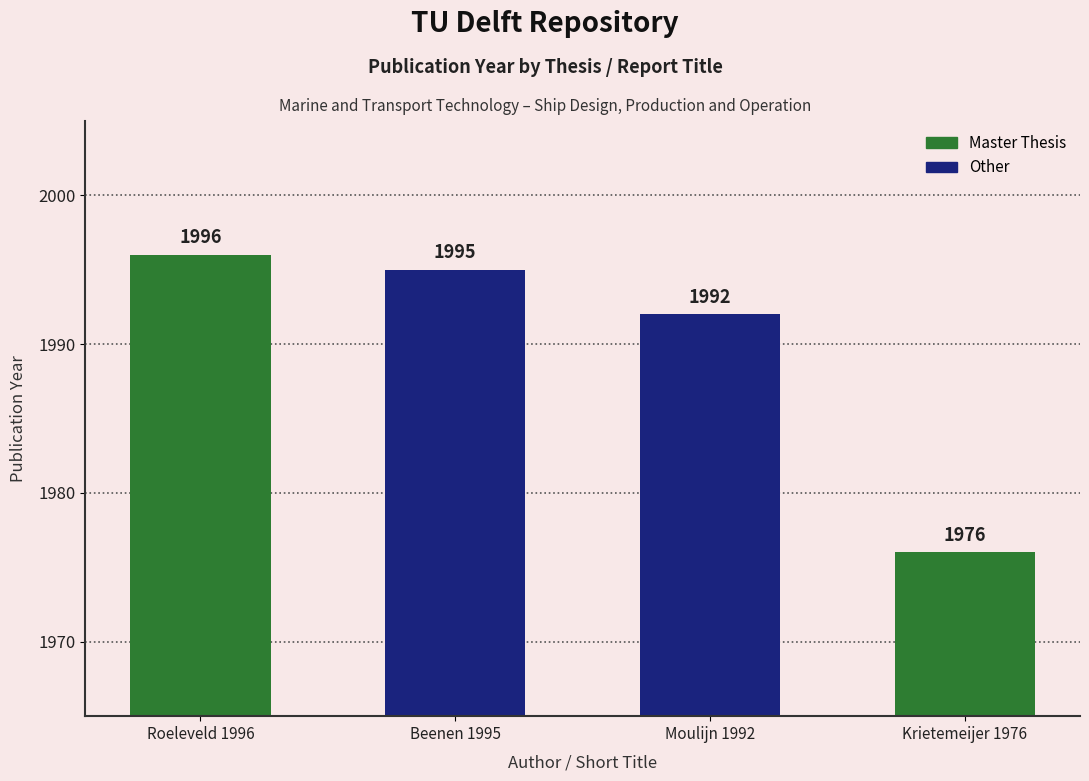

What is the greatest value displayed?

1996